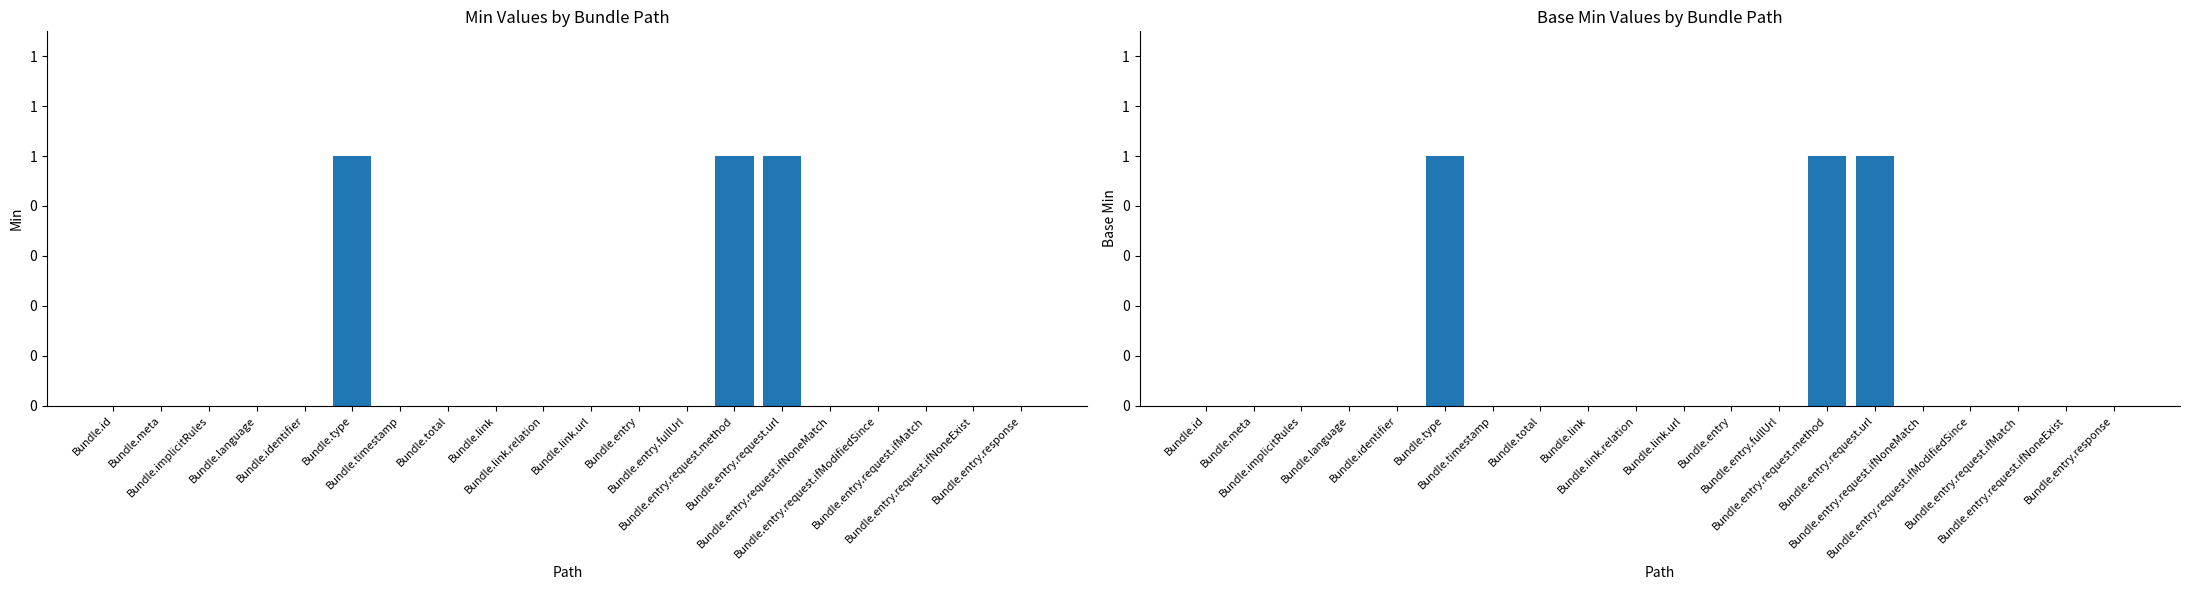

Between Bundle.entry.request.ifNoneExist and Bundle.total, which is larger?

Bundle.entry.request.ifNoneExist